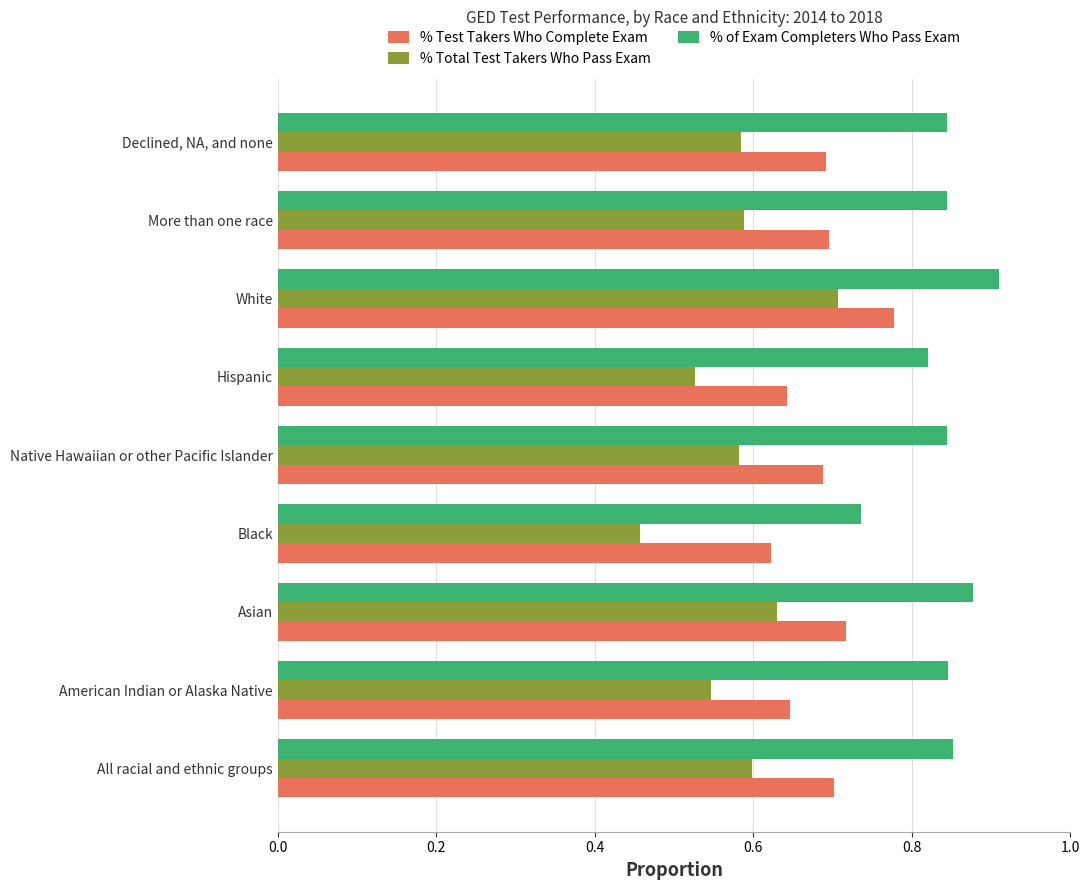

Between Hispanic and More than one race, which series saw the biggest shift?

% Total Test Takers Who Pass Exam